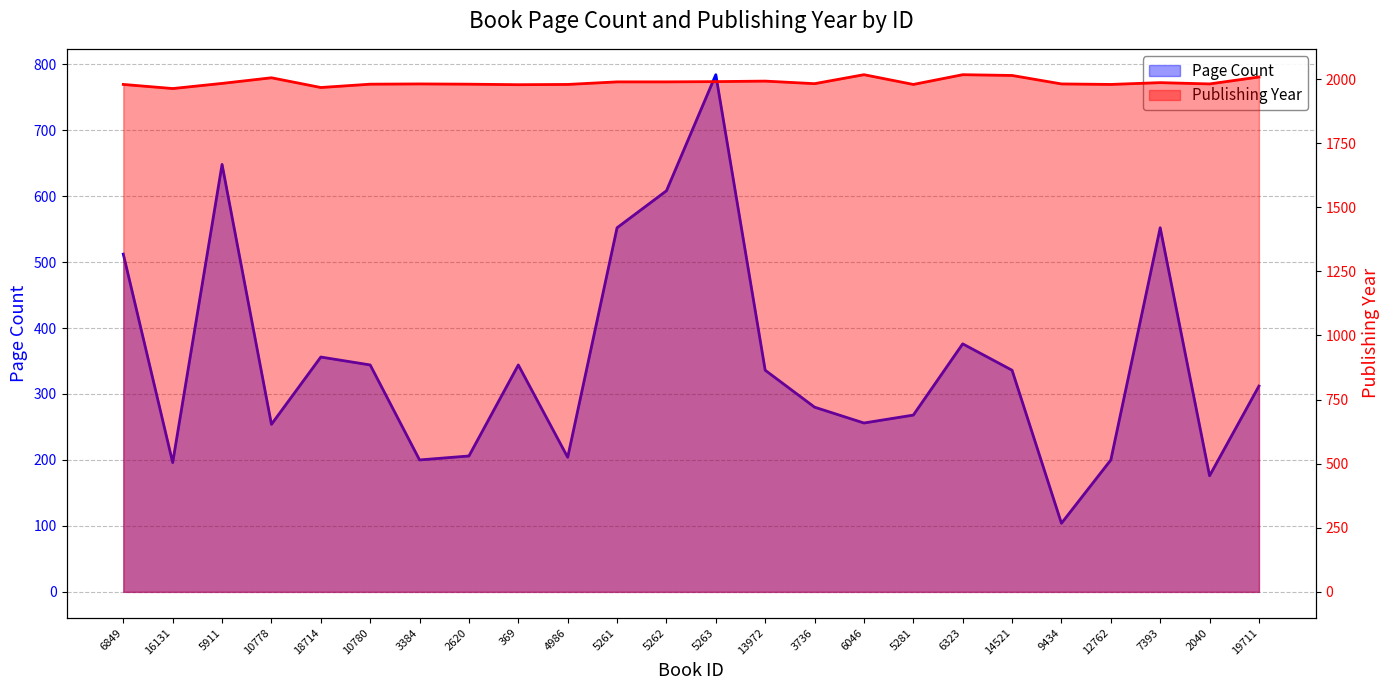

Is the value of pageCount at 6323 greater than the value of publishingYear at 14521?

No